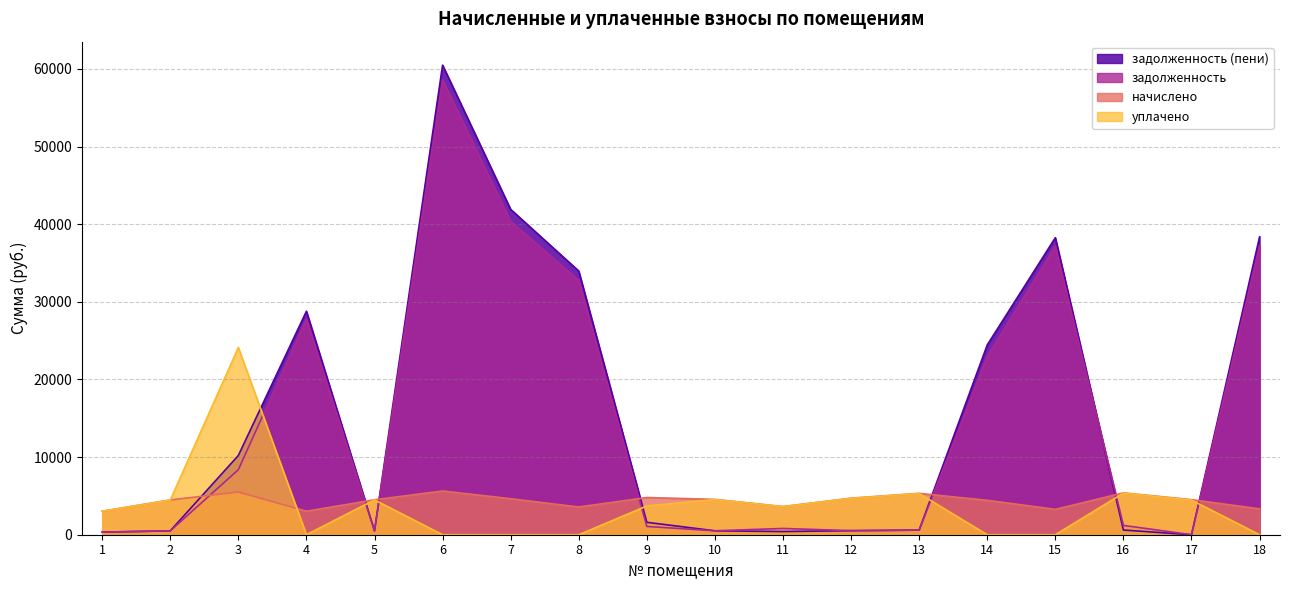

Does the chart have visible grid lines?

Yes